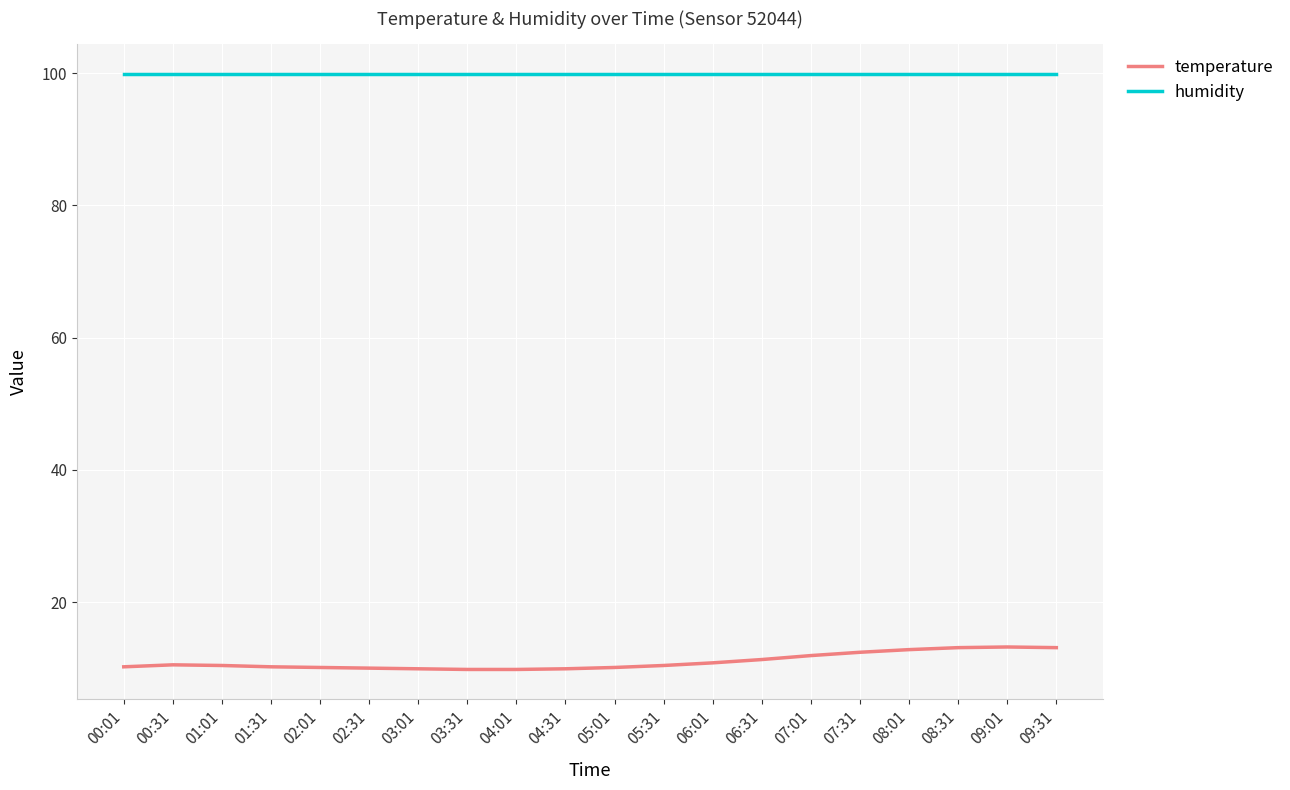

Is it true that humidity equals 99.9 at 04:01?

True